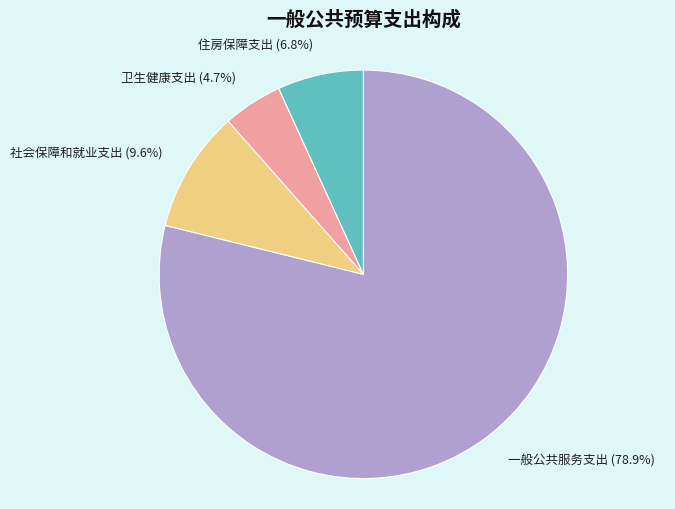

How many segments does this pie chart have?

4